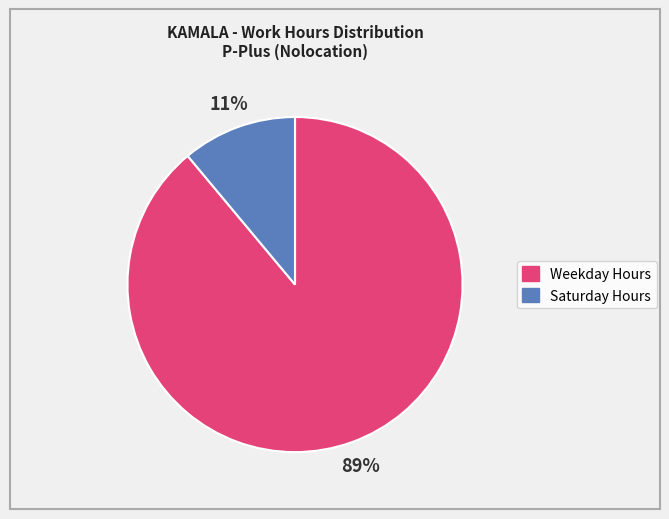

Does any single category account for the majority?

Yes